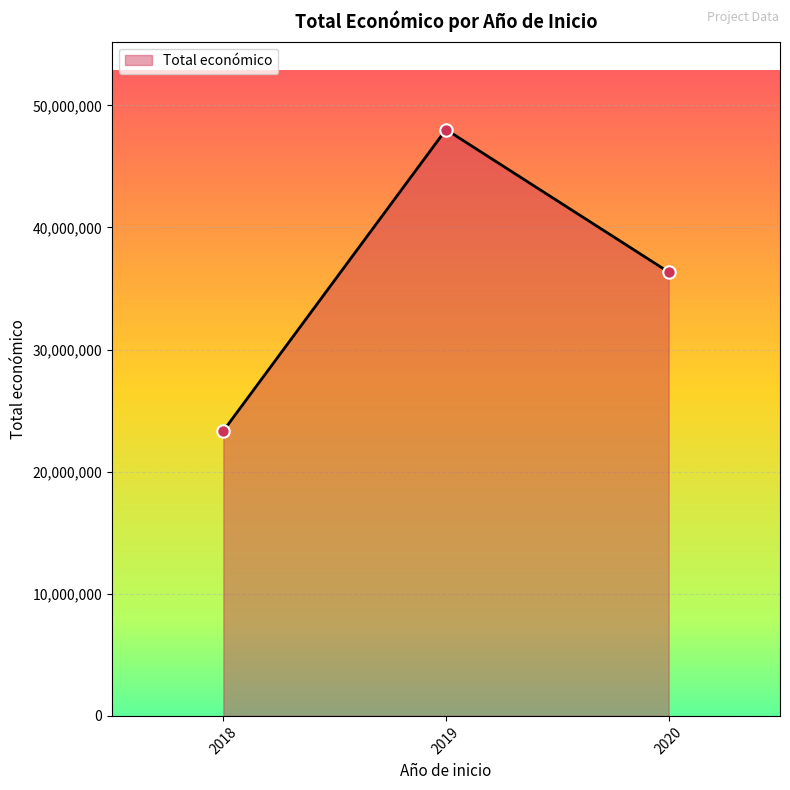

Approximately how many times larger is the value at 2018 compared to 2019?

0.5